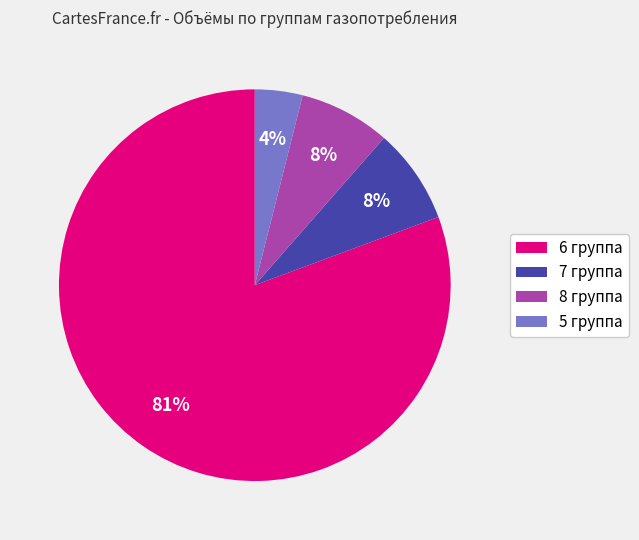

Which slice is the largest?

6 группа